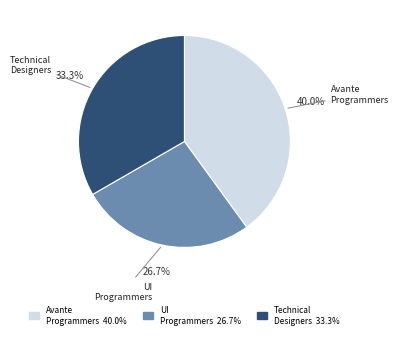

Does any single category account for the majority?

No